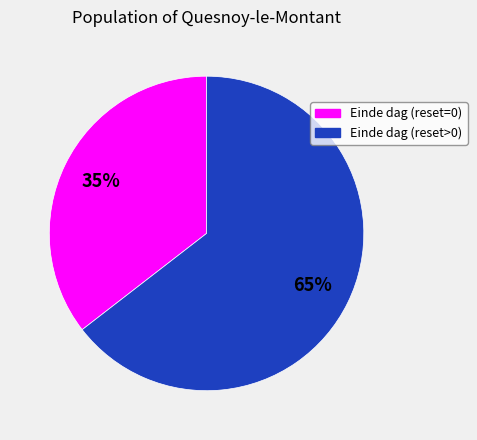

Does any single category account for the majority?

Yes